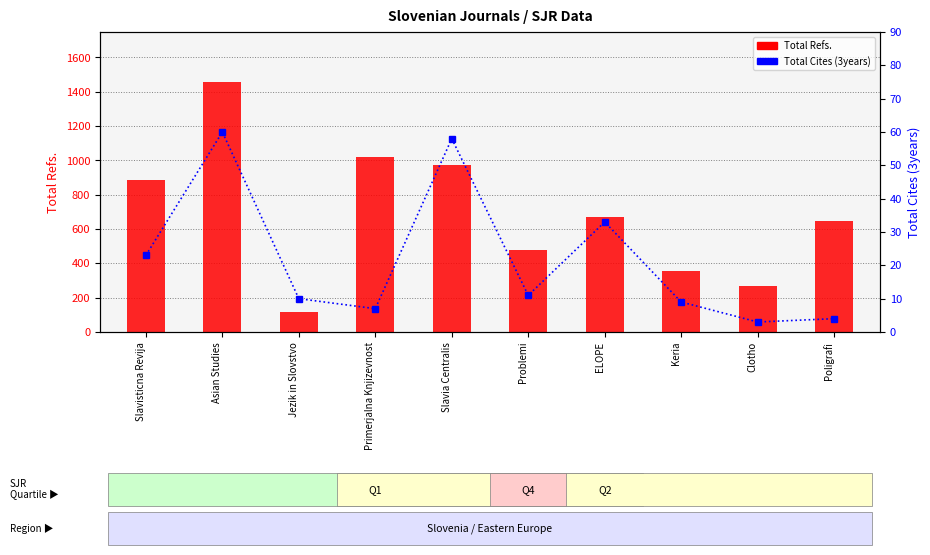

List the labels in order of Total Cites (3years) value, smallest first.

Clotho, Poligrafi, Primerjalna Knjizevnost, Keria, Jezik in Slovstvo, Problemi, Slavisticna Revija, ELOPE, Slavia Centralis, Asian Studies